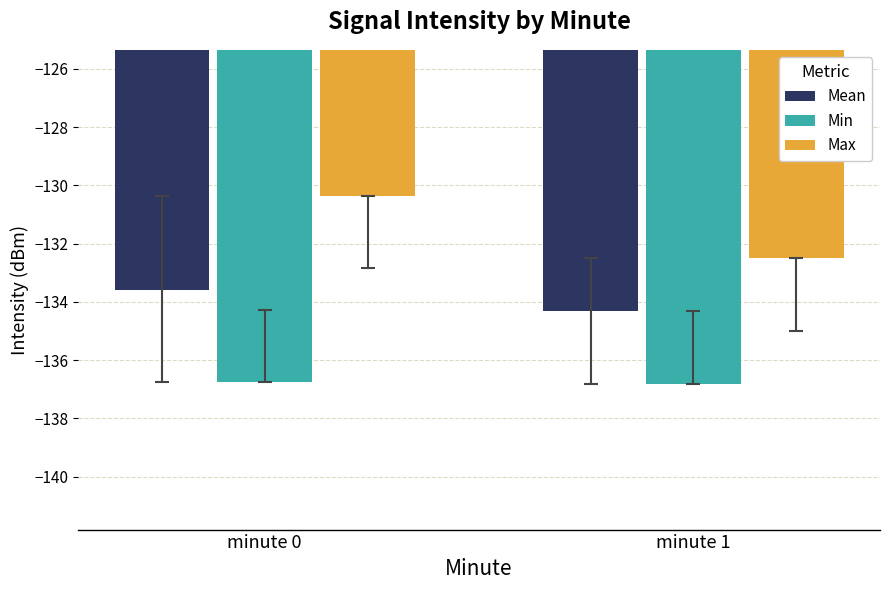

The Mean series shows -133.6 at minute 0. True or false?

True